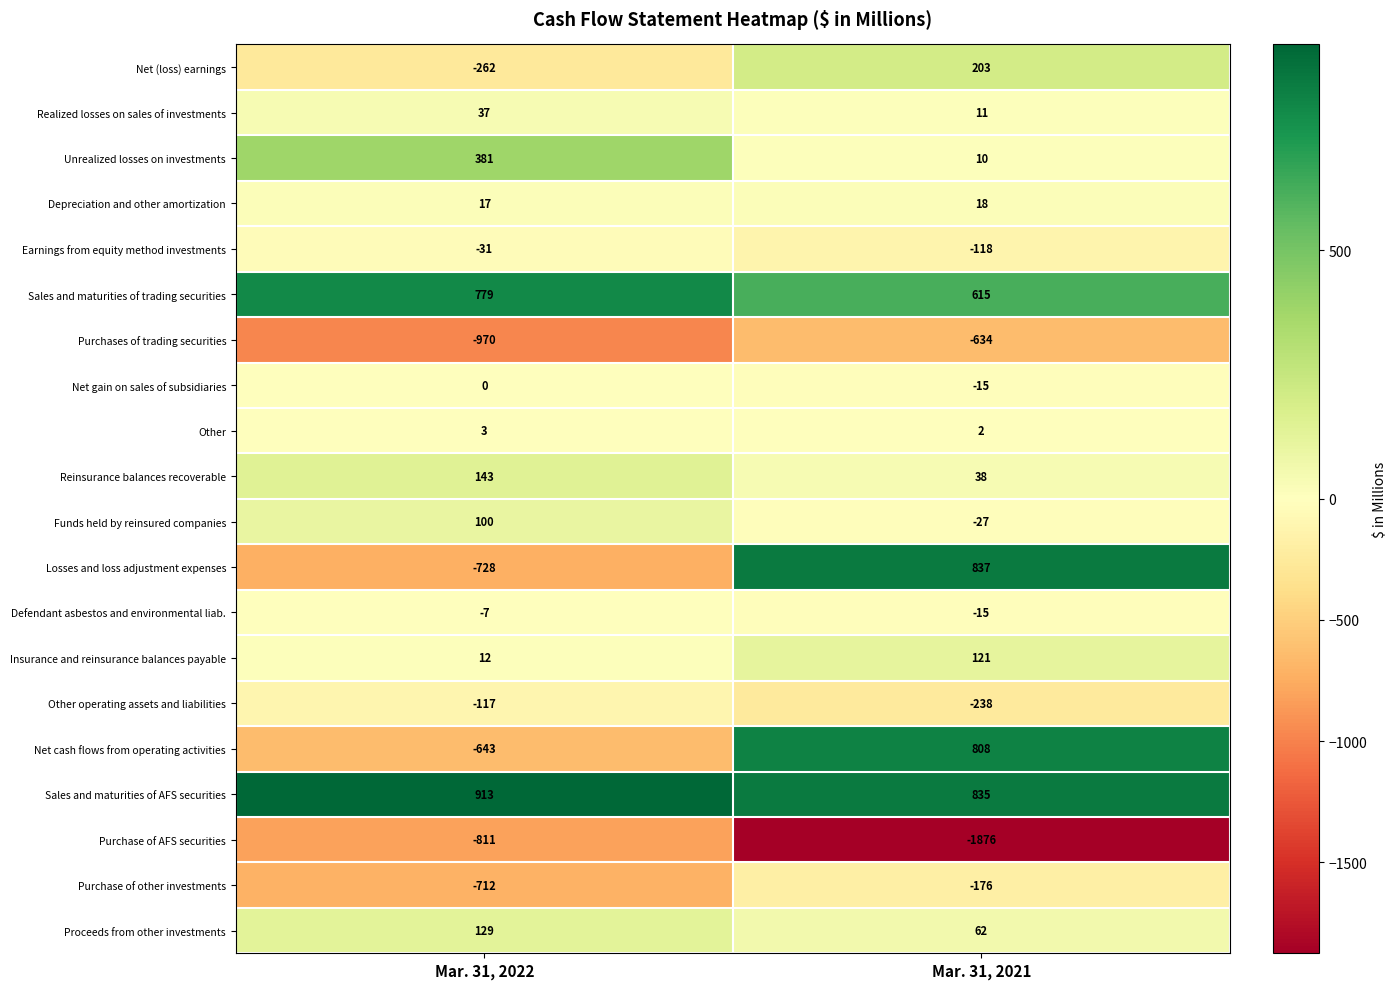

What is the difference between the maximum and minimum values in the Earnings from equity method investments series?

87